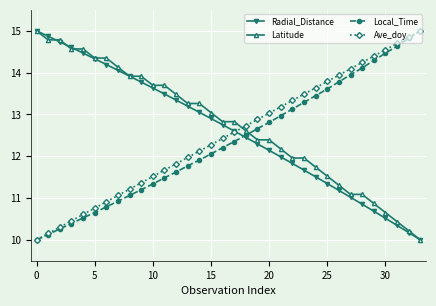

What is the minimum value for Radial_Distance?

10.0